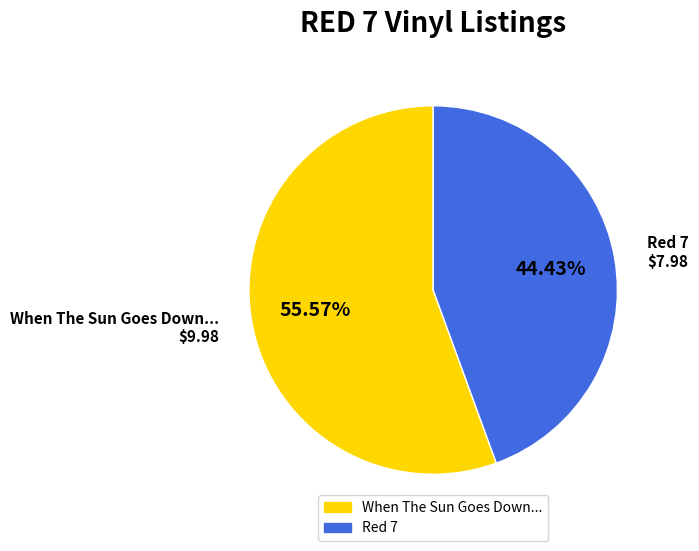

What percentage is NOT represented by Red 7?

55.6%